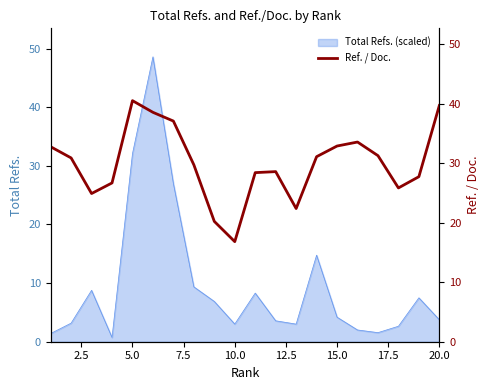

How many values are below 30?

10